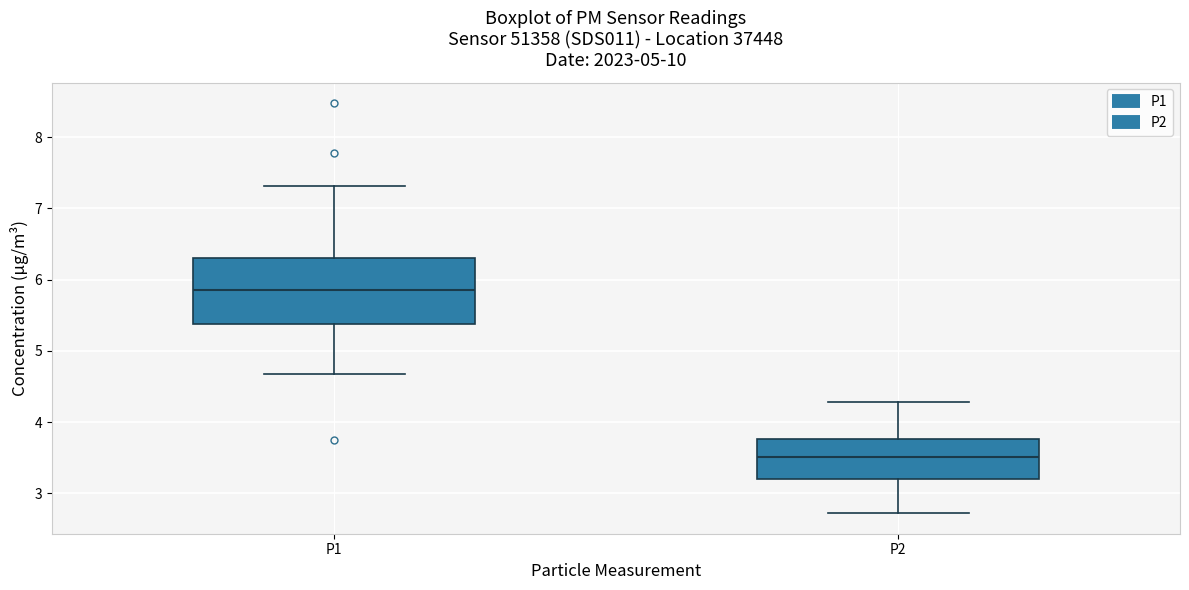

Which box is the tallest, from its lower edge to its upper edge?

P1